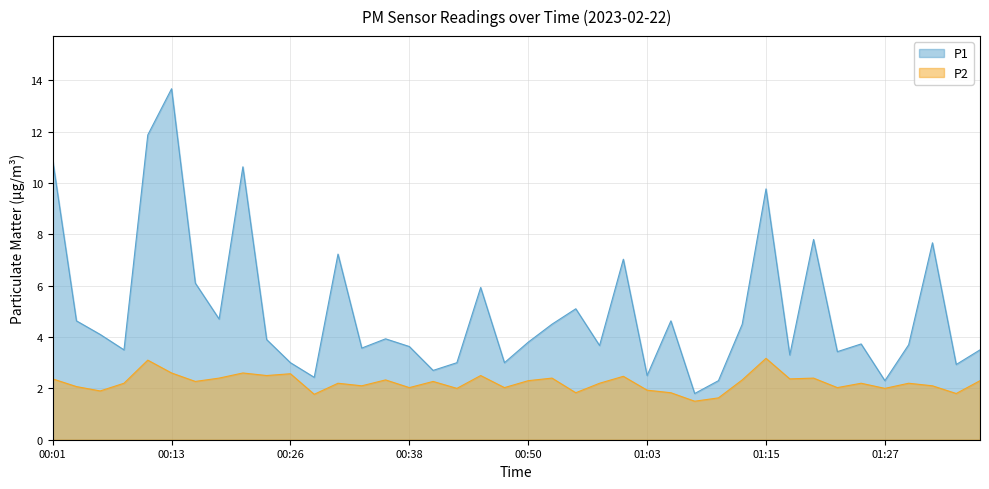

Which series has the largest total across all categories?

P1